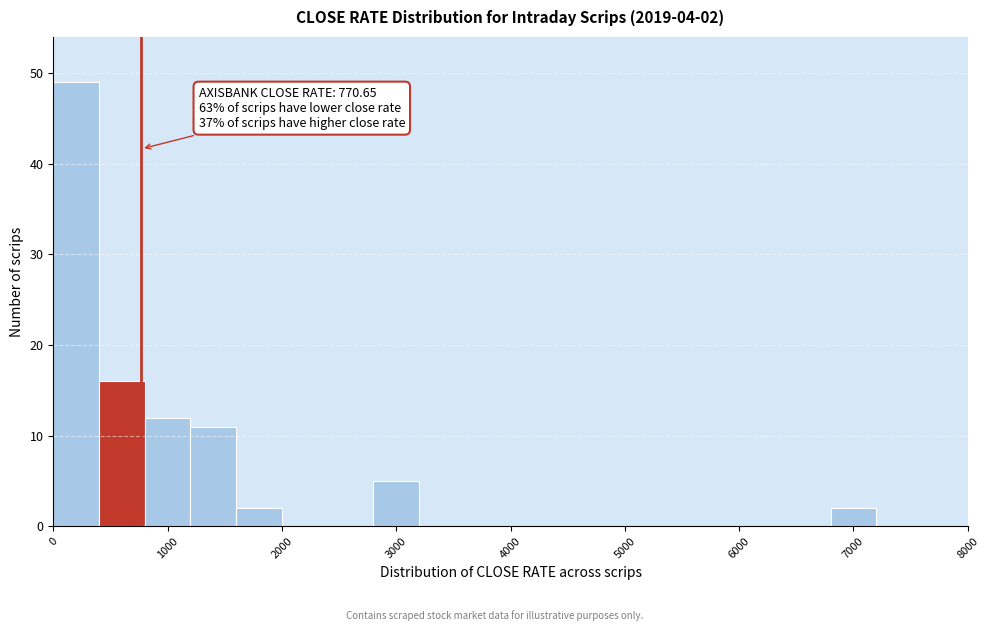

Which range on the x-axis has the tallest bar?

0 to 400